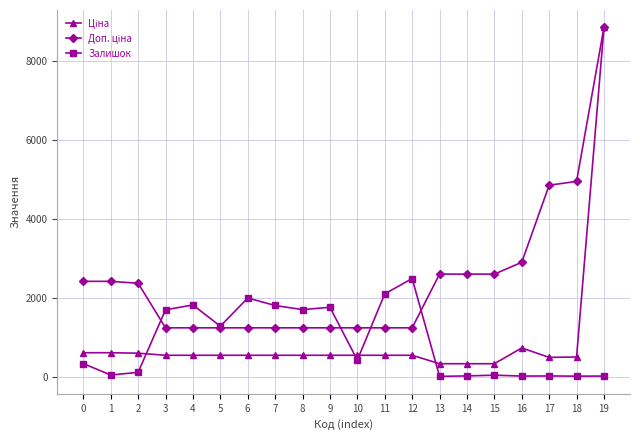

What is the value of the Залишок point at the 7th from the left?

1992.0